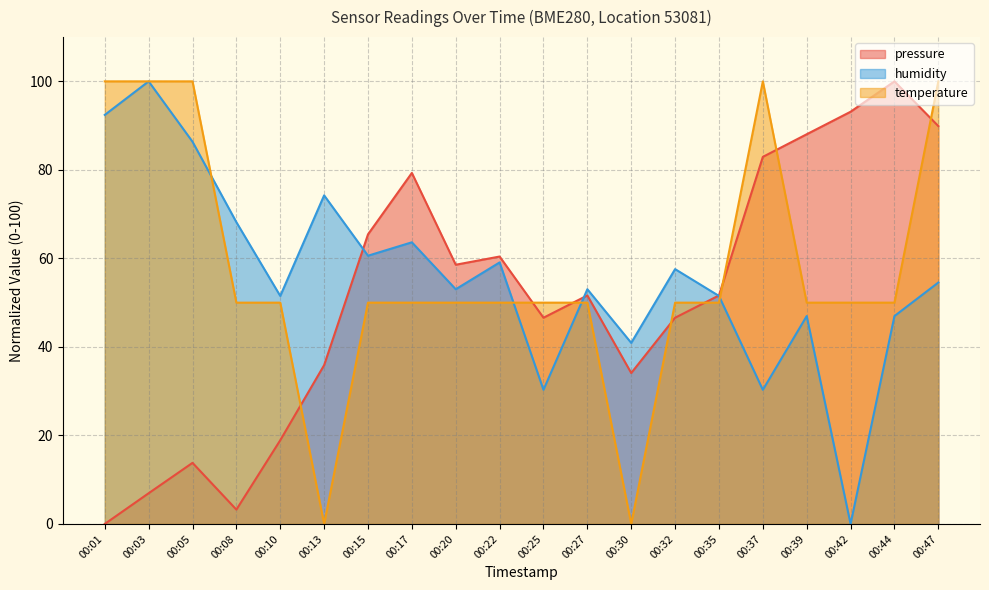

Which series has the widest spread of values?

pressure